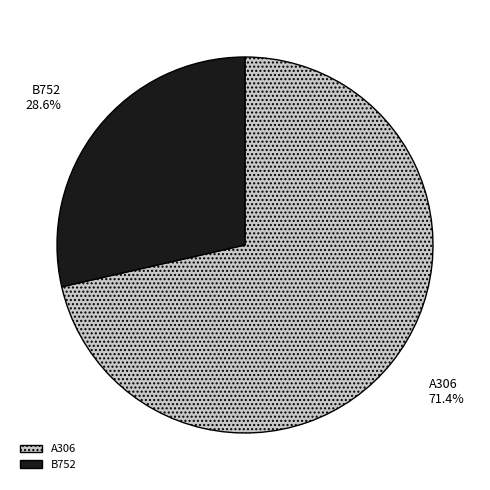

To the nearest percent, what is the average slice percentage?

50%